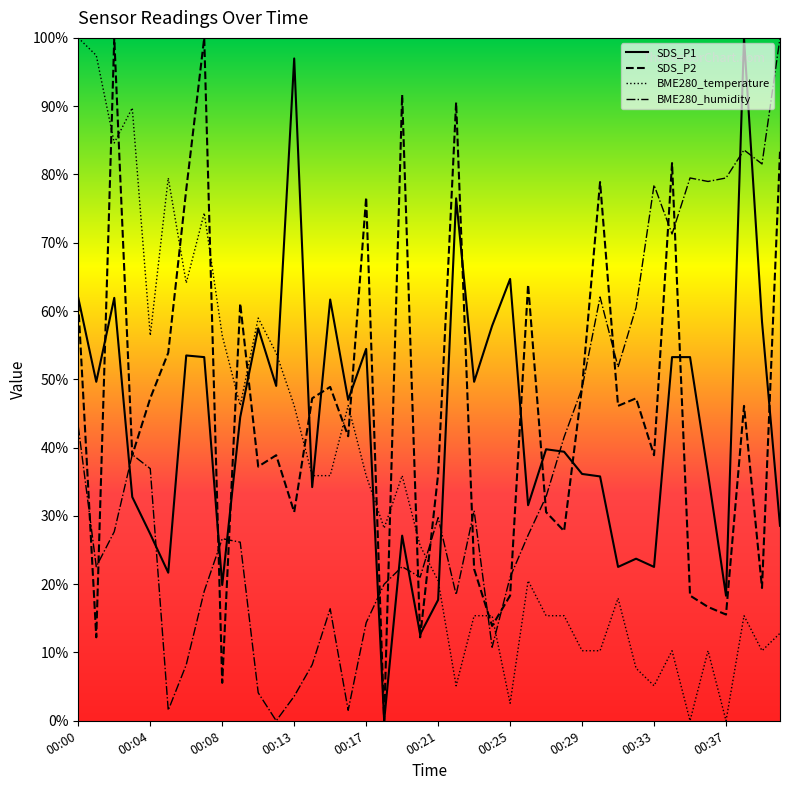

How many interior local valleys does the SDS_P1 series have?

13